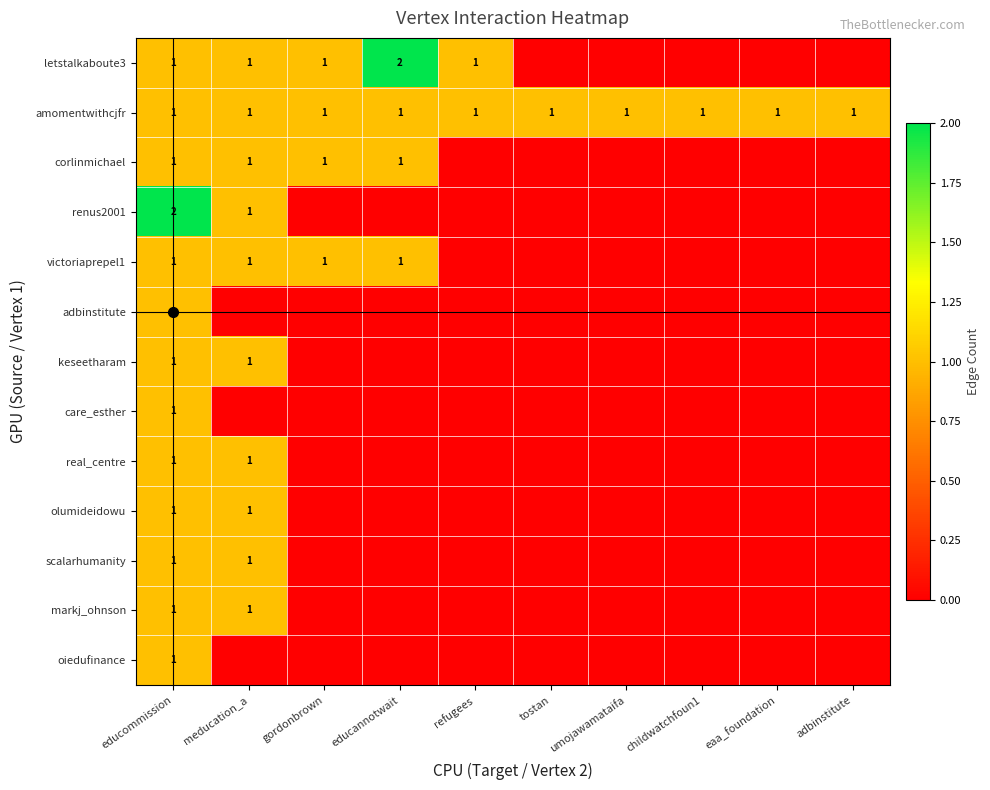

True or false: care_esther has a value of 1 at educommission.

True